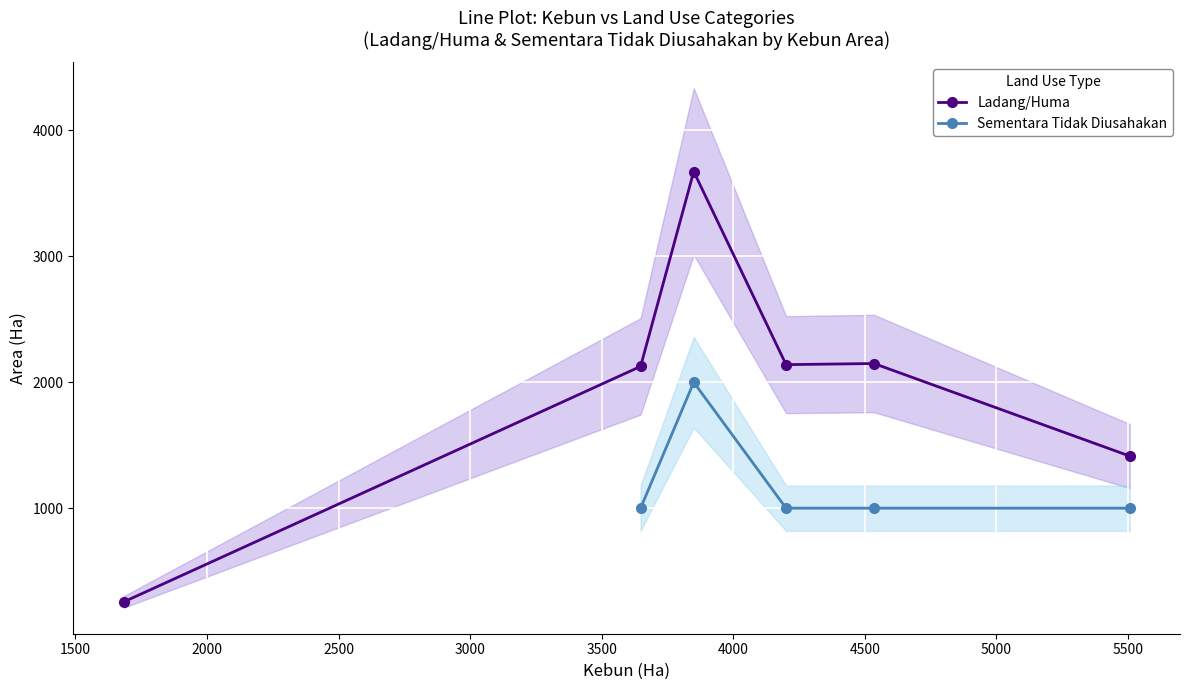

What is the value of the Ladang/Huma point at the 3rd from the left?

3674